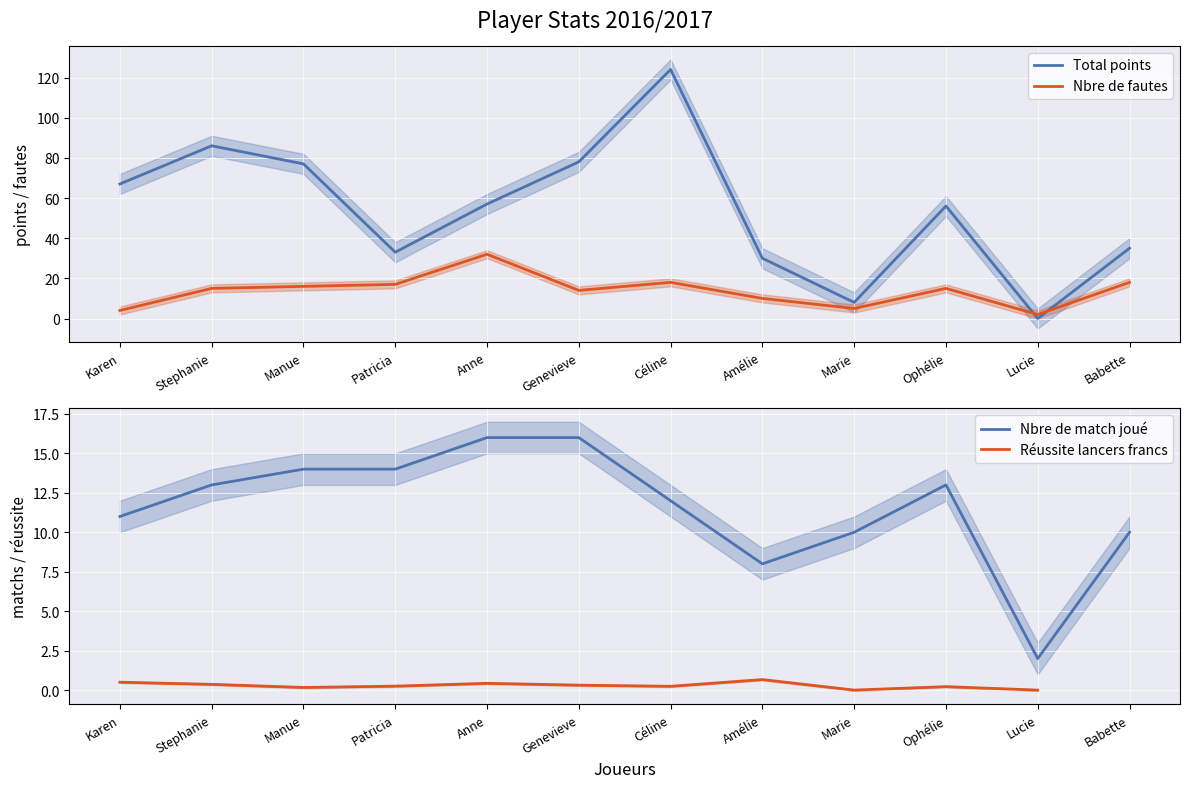

At which label does Réussite lancers francs reach its minimum?

Marie